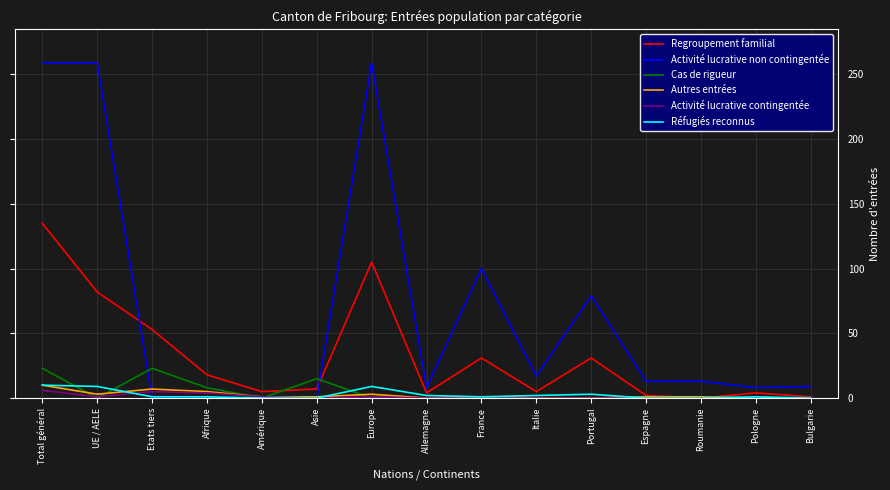

Is it true that Cas de rigueur equals 9 at Portugal?

False